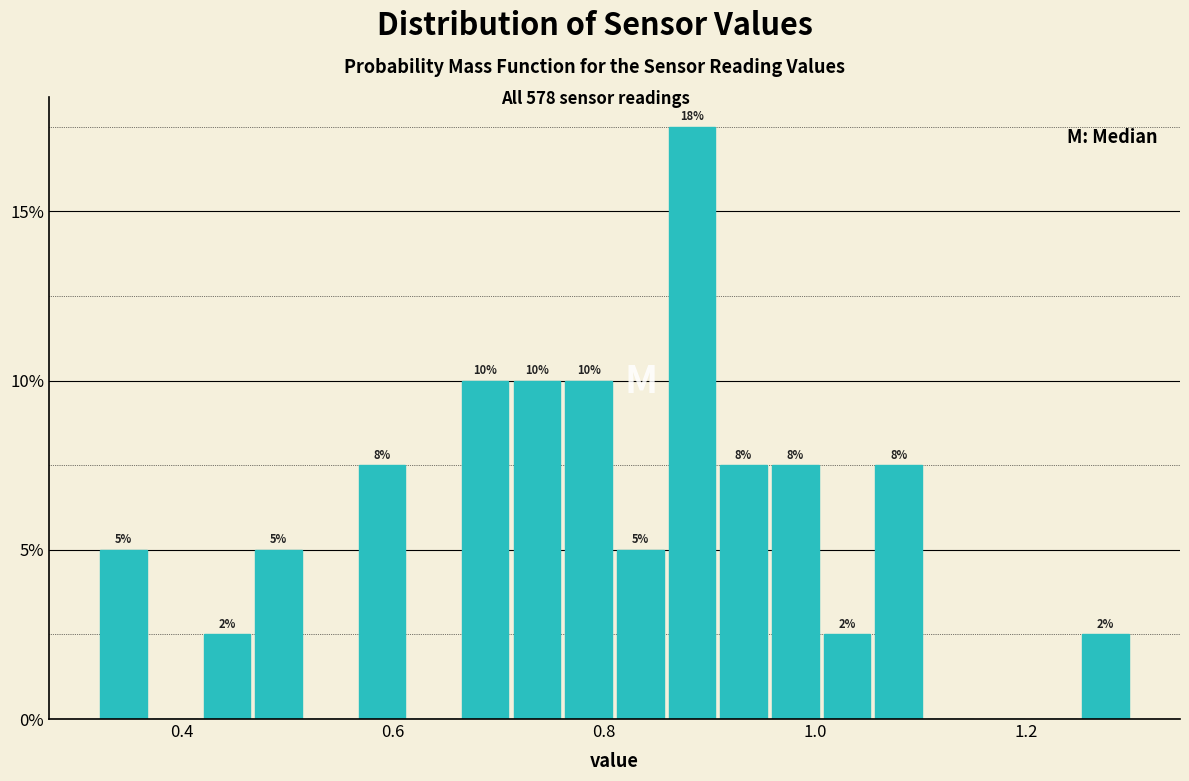

Read against the x-axis, roughly where is the centre of the tallest bar?

0.88